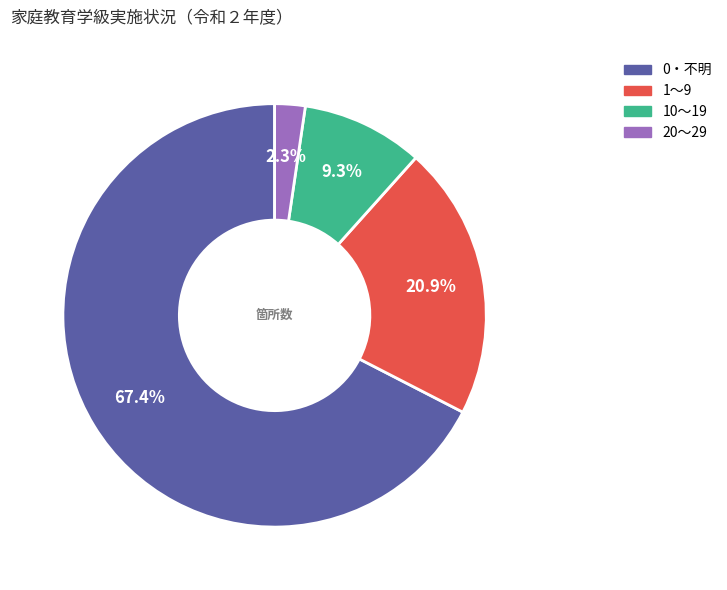

How many slices are in this pie chart?

4